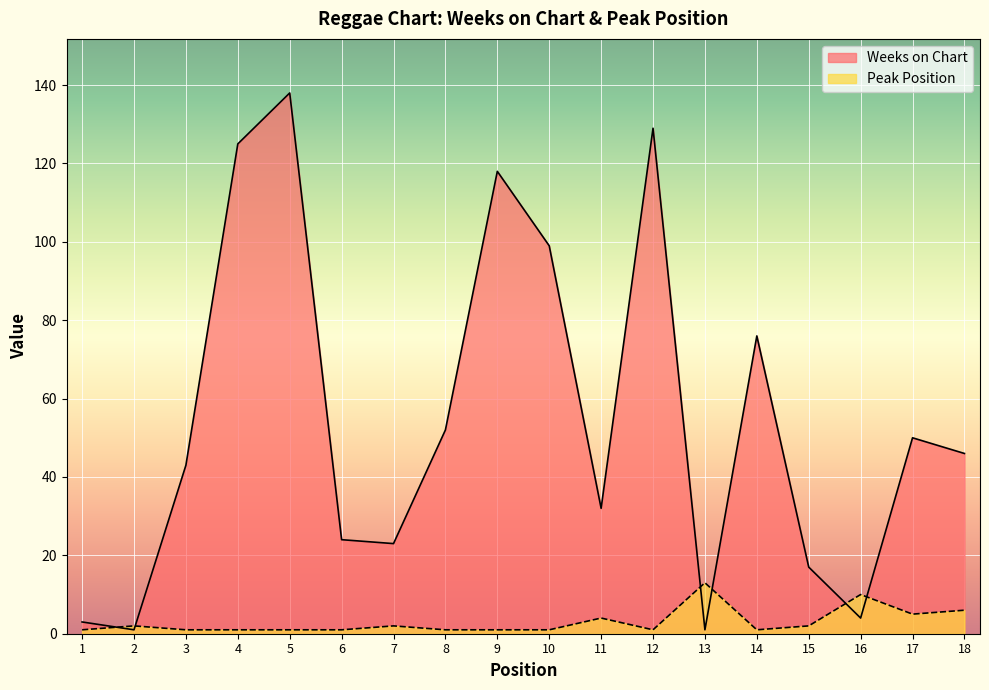

Which series has the widest spread of values?

Weeks on Chart